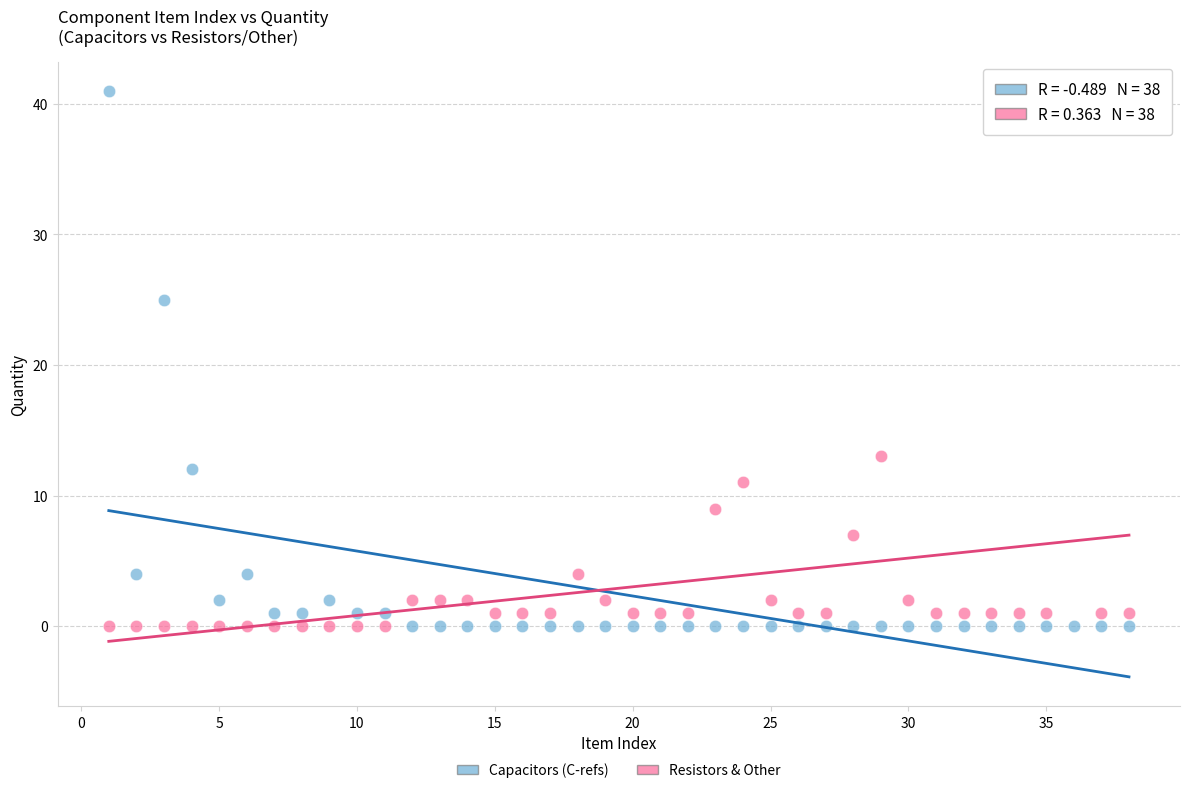

Which series has the widest spread of Y values?

Capacitors (C-refs)